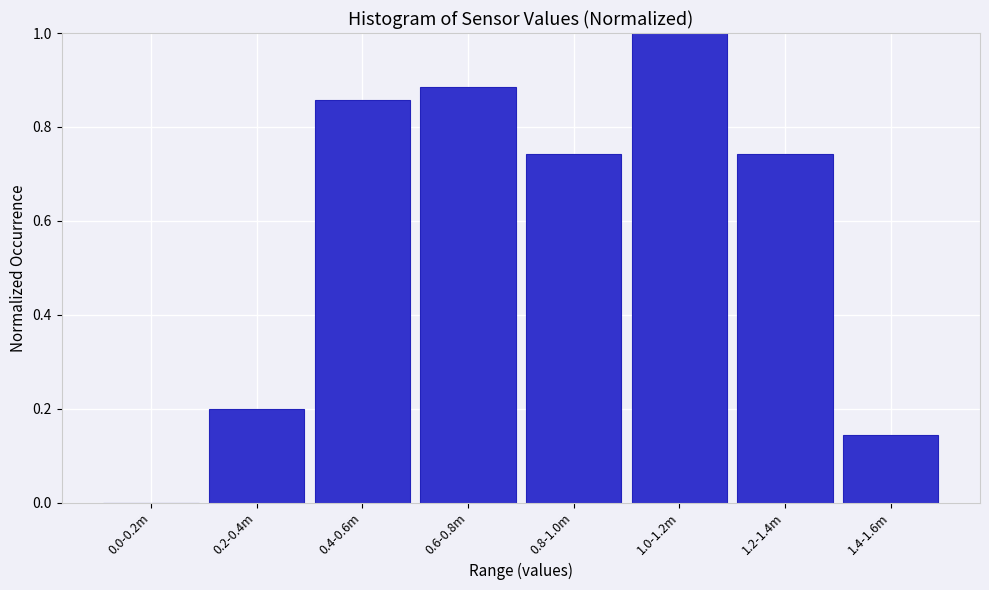

Which label corresponds to the largest value in the chart?

1.0-1.2m